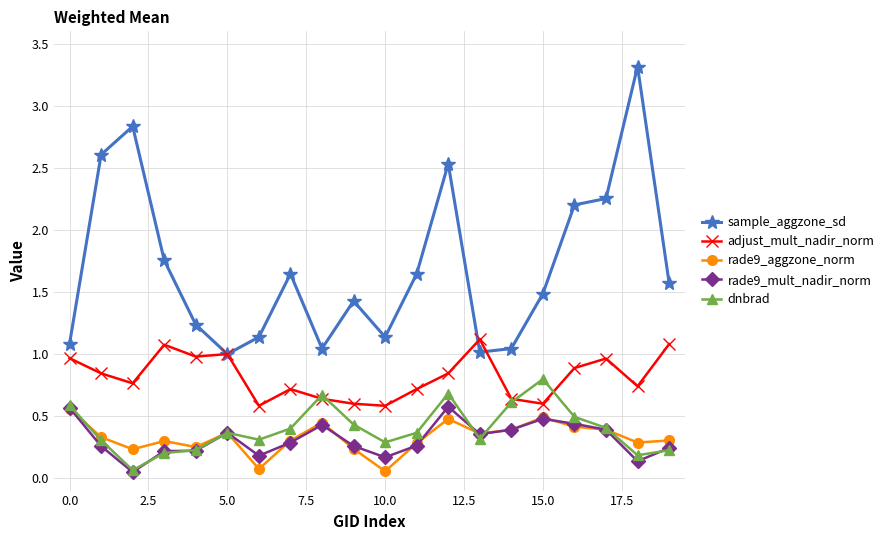

True or false: dnbrad and sample_aggzone_sd intersect in this chart.

False